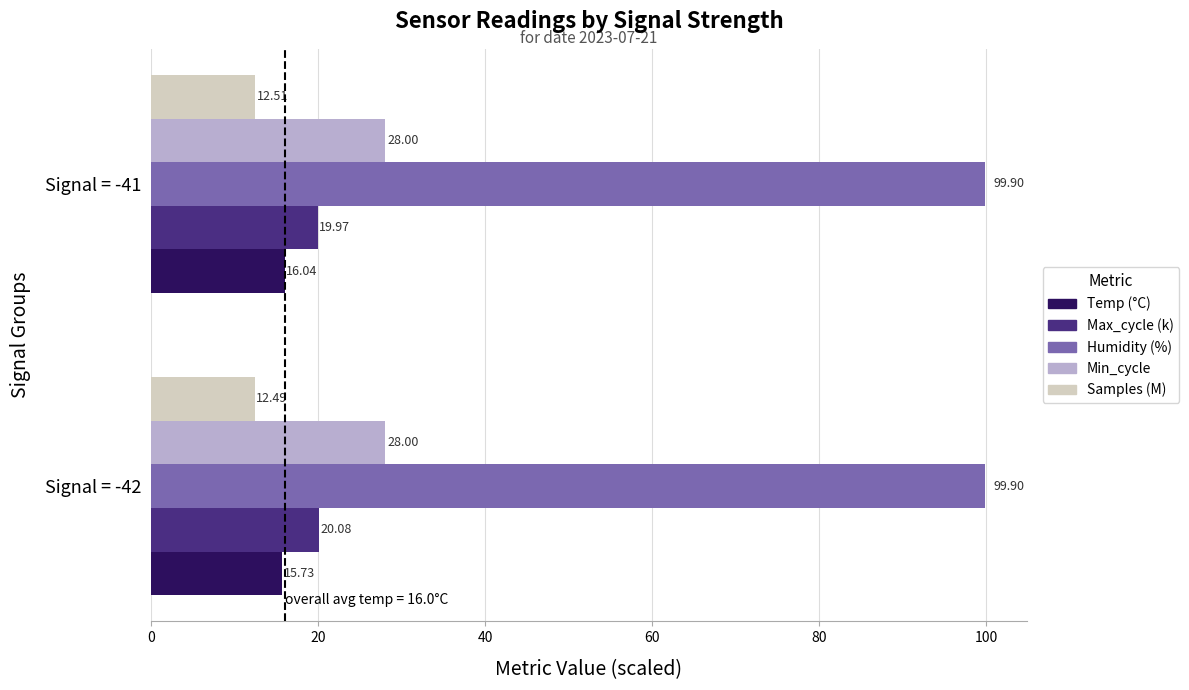

What is the sum of all Humidity (%) values?

199.8